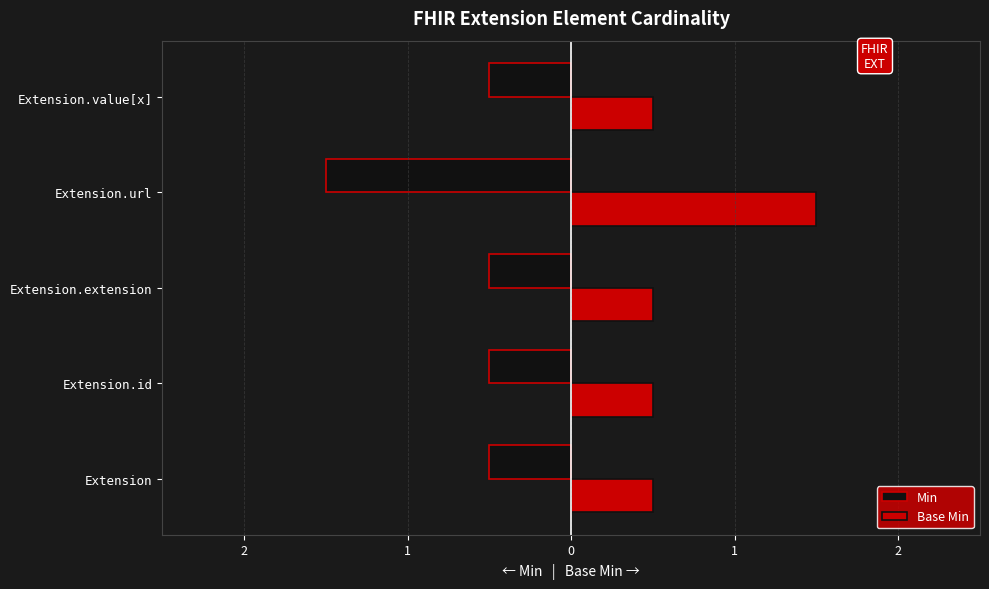

What are all the series names shown in the legend?

Min, Base Min